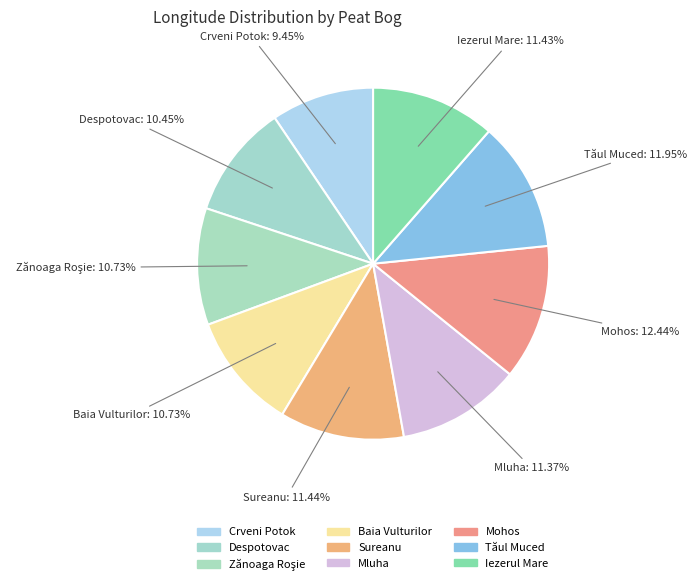

How many slices are in this pie chart?

9